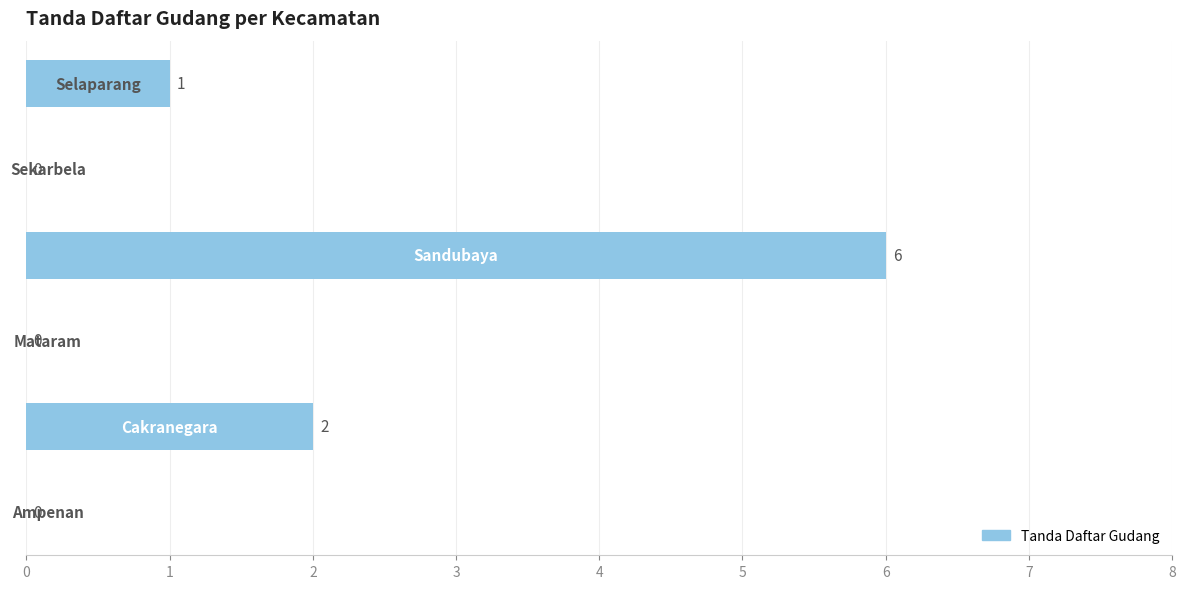

What is the sum of all values?

9